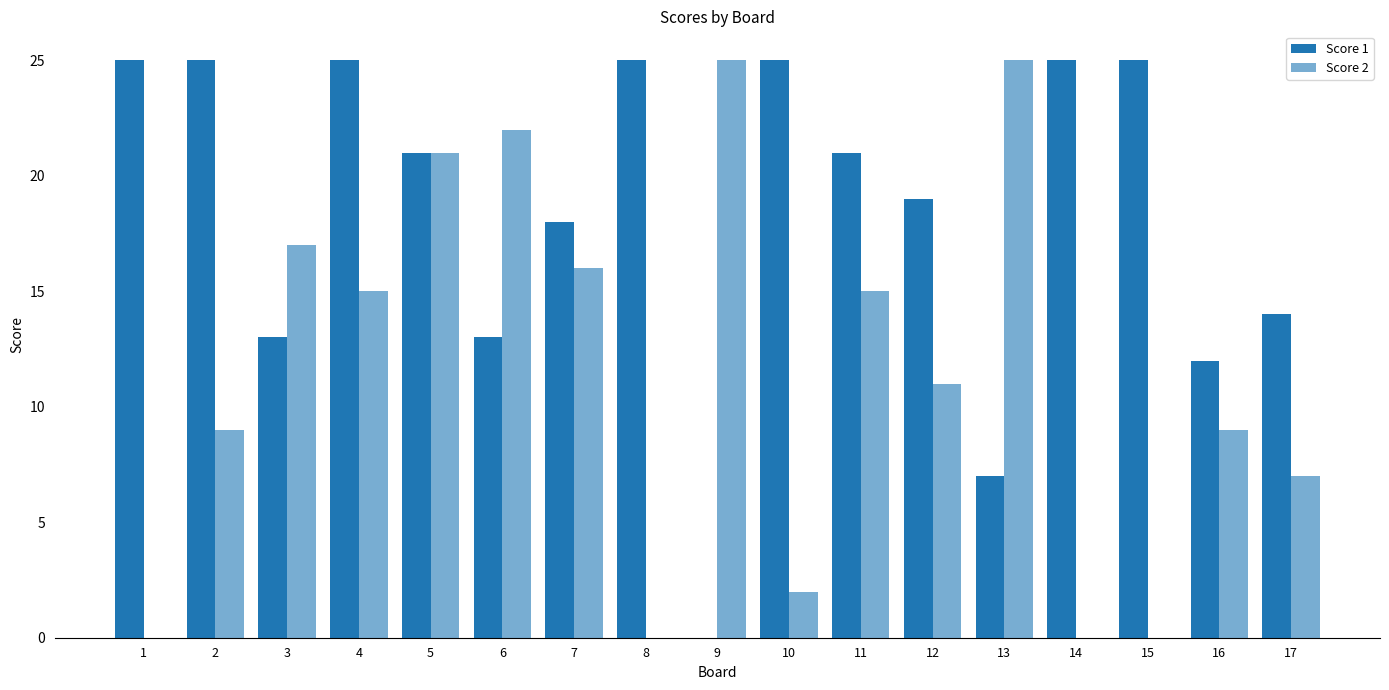

Does the chart contain stacked bars?

No